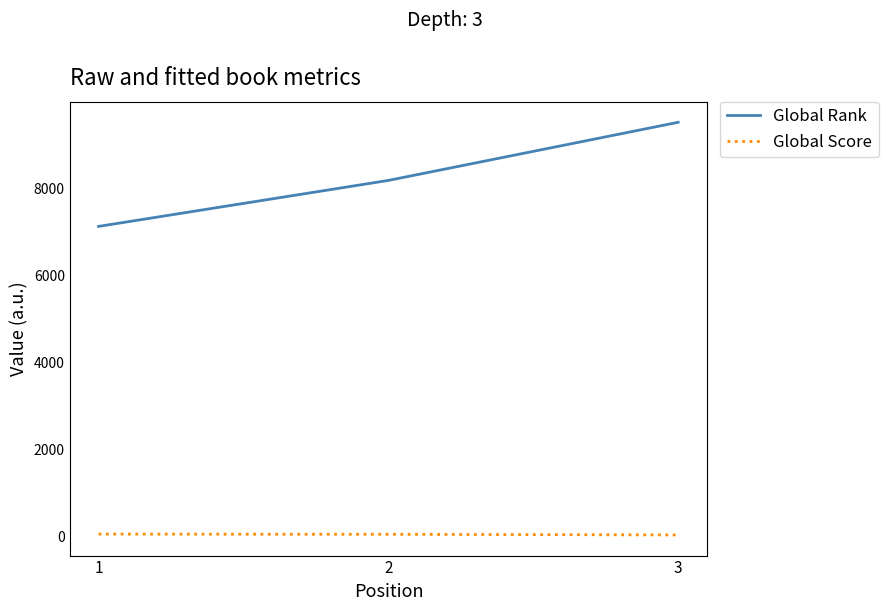

Rank the series by their average value, from highest to lowest.

Global Rank, Global Score